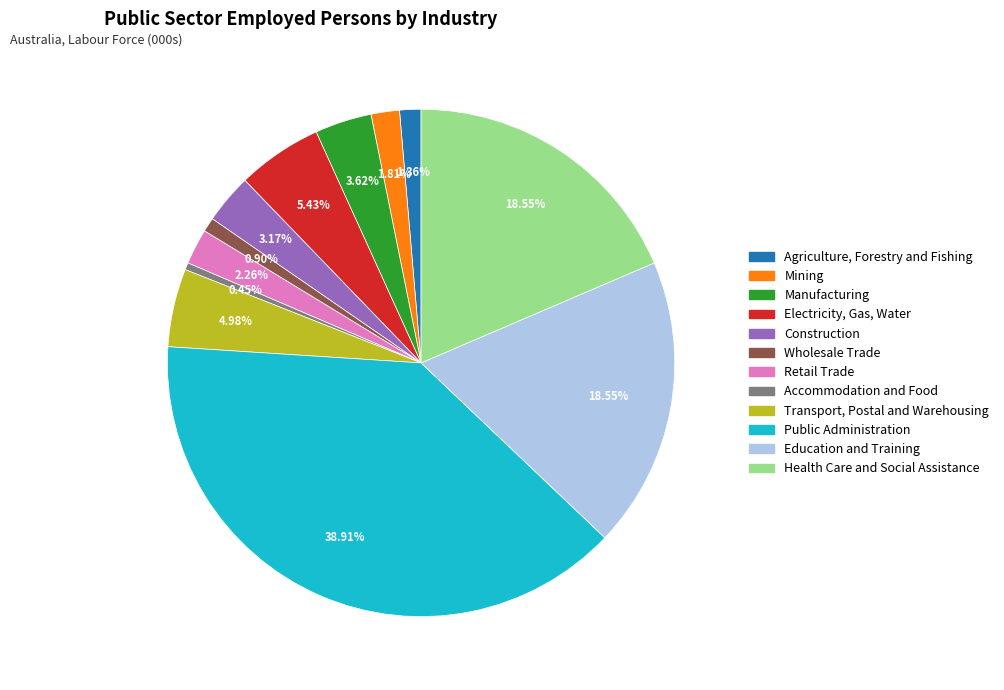

What is the largest slice in the pie chart?

Public Administration